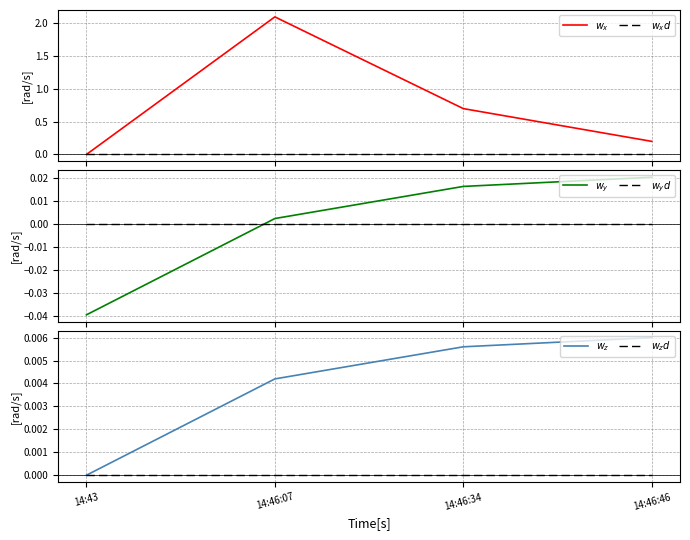

Rank the series by their maximum value, from lowest to highest.

$w_xd$, $w_yd$, $w_zd$, $w_z$, $w_y$, $w_x$